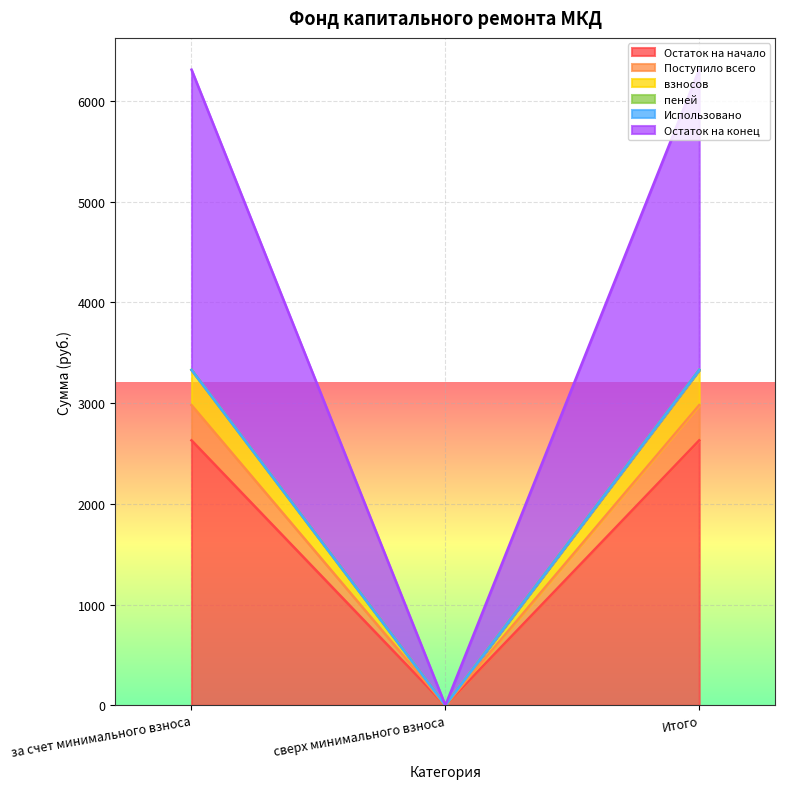

Which category has the lowest value in the Остаток на начало series?

сверх минимального взноса